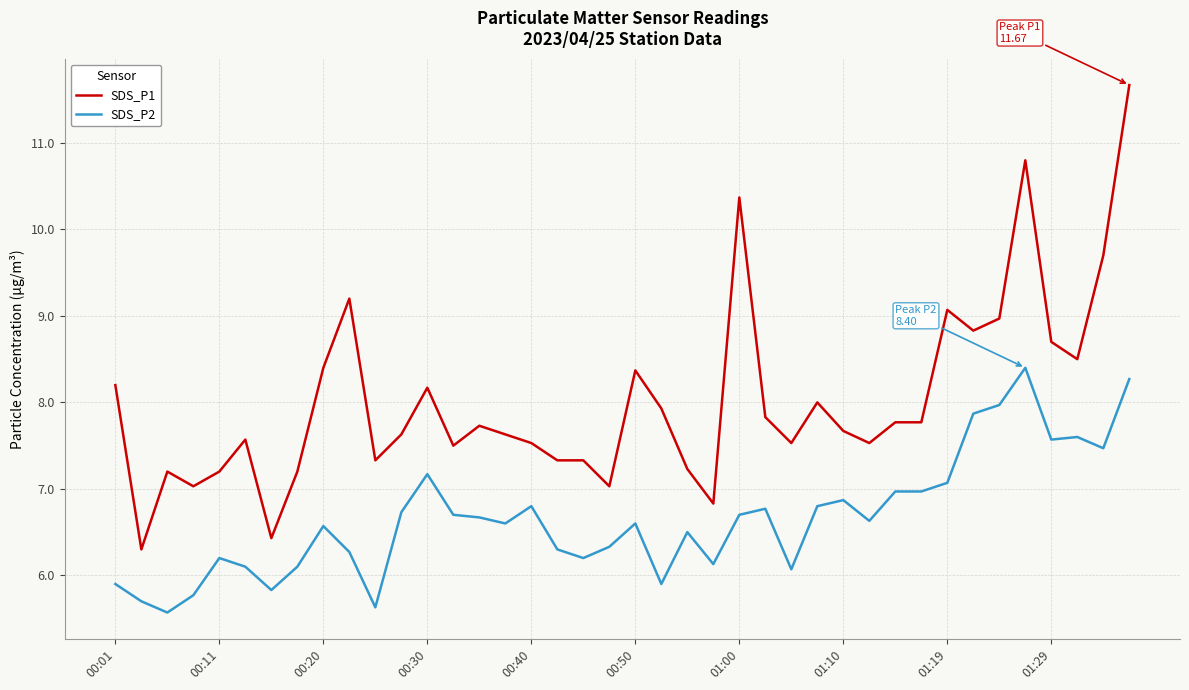

Reading left to right, what are all the values shown in this chart?

SDS_P1: 8.2	6.3	7.2	7.0	7.2	7.6	6.4	7.2	8.4	9.2	7.3	7.6	8.2	7.5	7.7	7.6	7.5	7.3	7.3	7.0	8.4	7.9	7.2	6.8	10.4	7.8	7.5	8.0	7.7	7.5	7.8	7.8	9.1	8.8	9.0	10.8	8.7	8.5	9.7	11.7
SDS_P2: 5.9	5.7	5.6	5.8	6.2	6.1	5.8	6.1	6.6	6.3	5.6	6.7	7.2	6.7	6.7	6.6	6.8	6.3	6.2	6.3	6.6	5.9	6.5	6.1	6.7	6.8	6.1	6.8	6.9	6.6	7.0	7.0	7.1	7.9	8.0	8.4	7.6	7.6	7.5	8.3